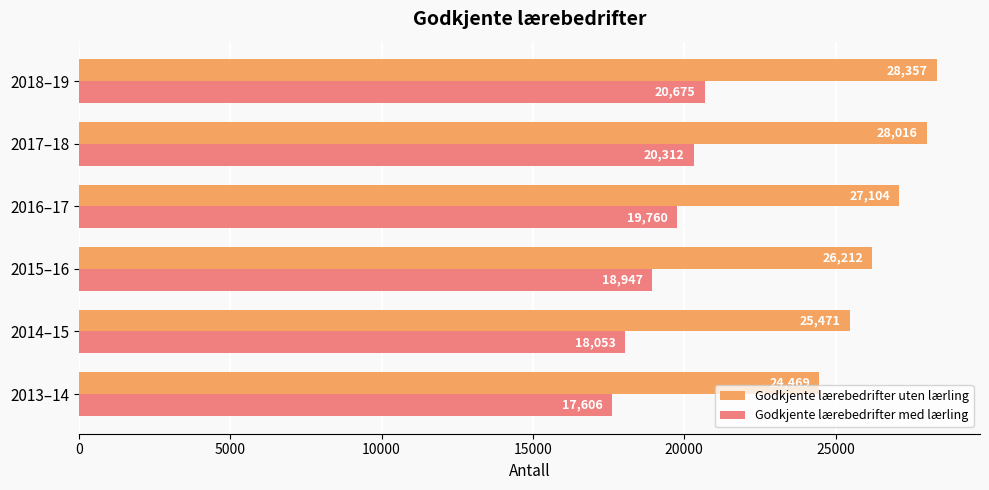

What is the difference between the maximum and minimum values in the Godkjente lærebedrifter med lærling series?

3069